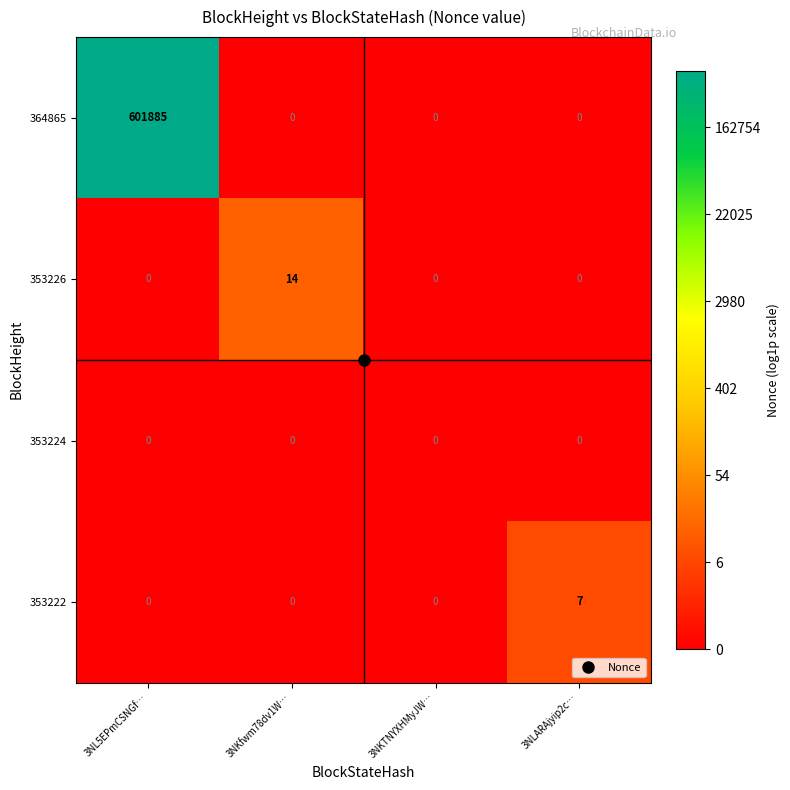

What is the maximum value for 364865?

601885